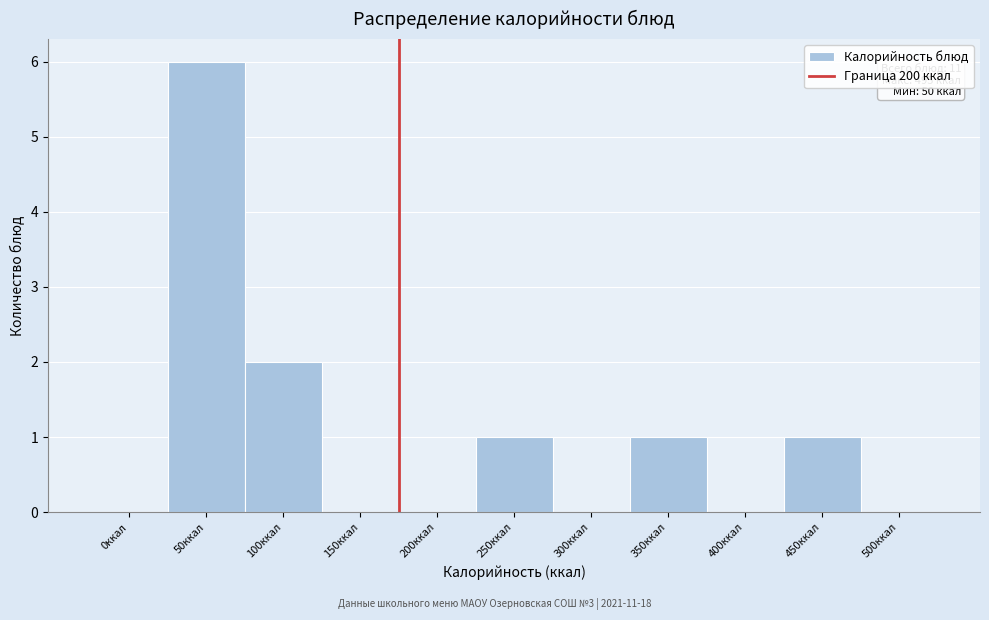

Reading left to right, what are all the values shown in this chart?

0ккал=0	50ккал=6	100ккал=2	150ккал=0	200ккал=0	250ккал=1	300ккал=0	350ккал=1	400ккал=0	450ккал=1	500ккал=0